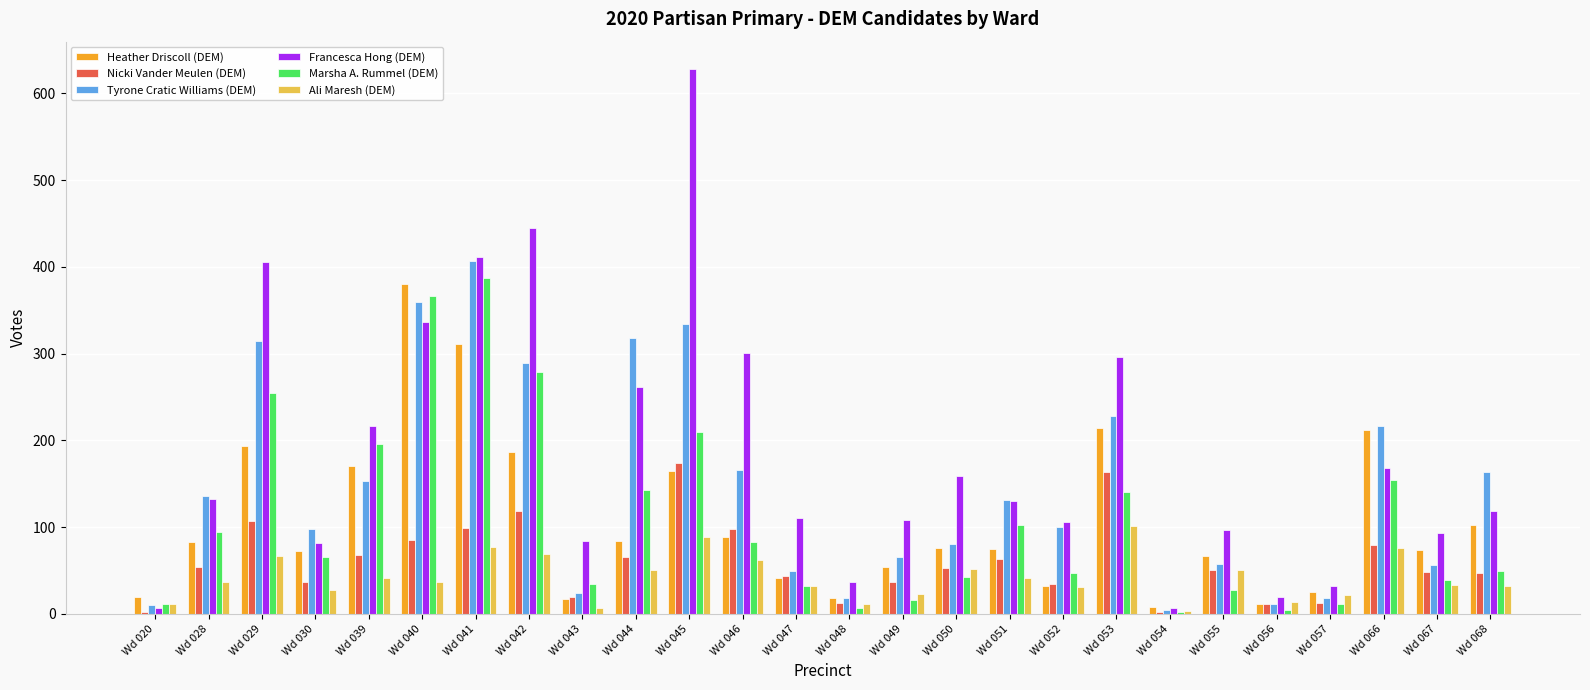

How many bars are there in each group?

6